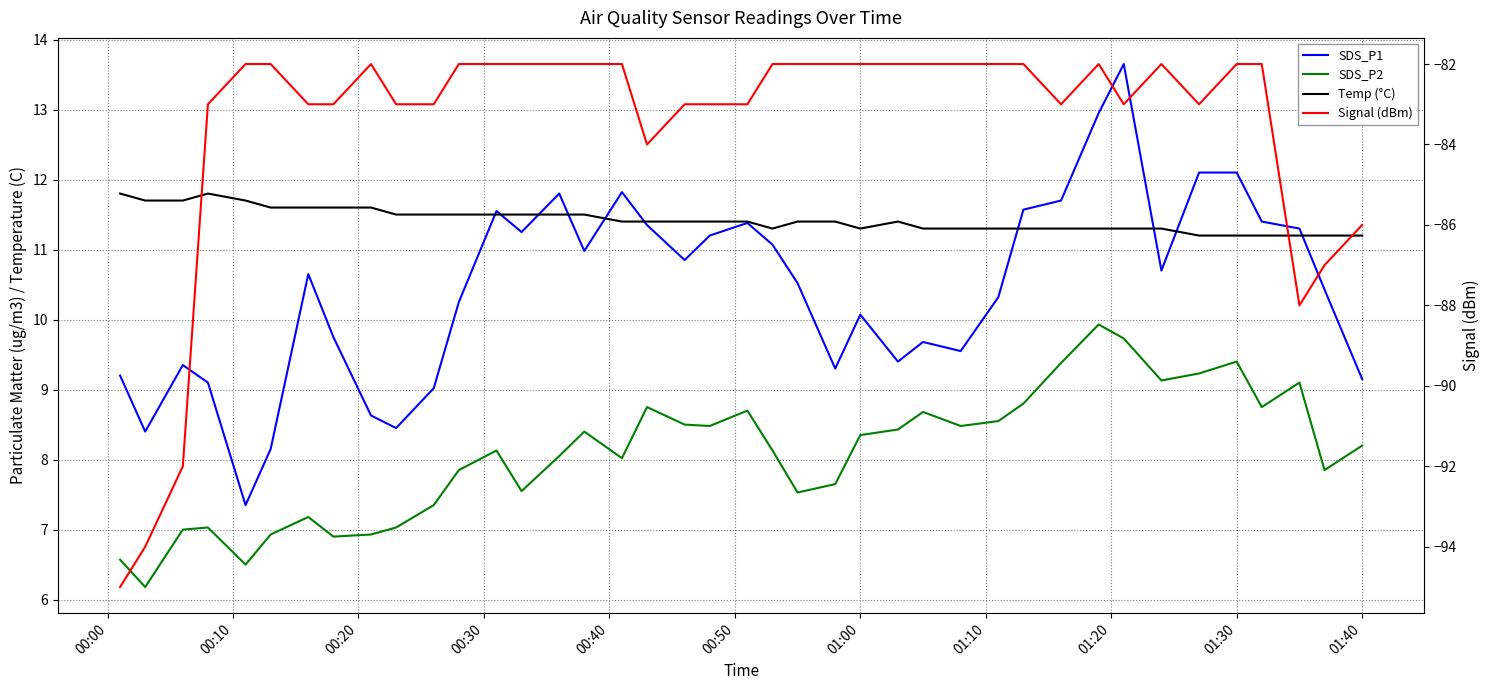

Does the chart display data point markers on the line(s)?

No